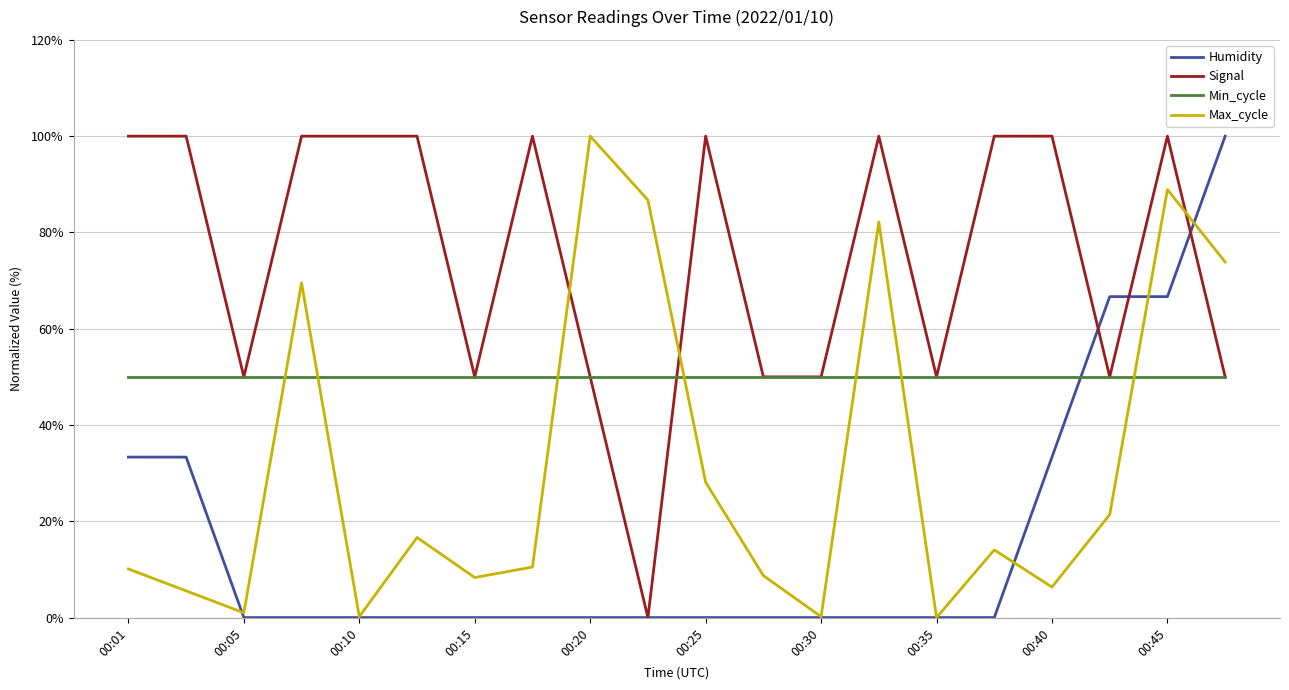

How many intersections are there between Humidity and Min_cycle?

1